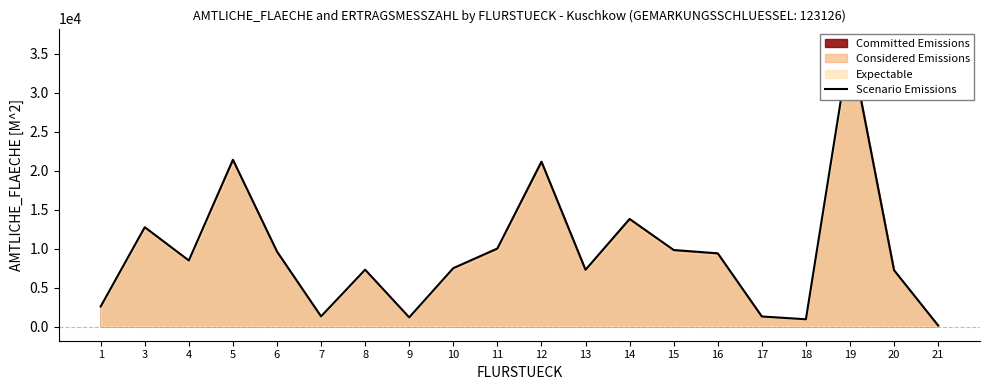

How many values are below 8479?

10